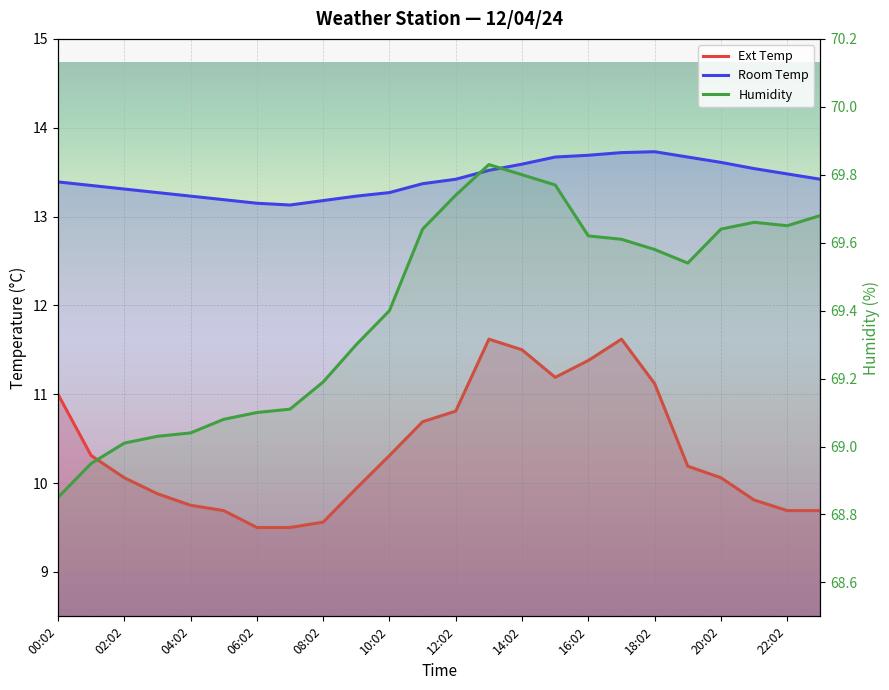

Count the number of data series in this chart.

3